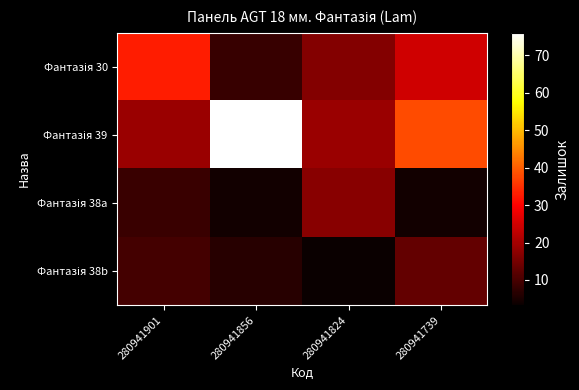

At which category does the chart reach its peak across all series?

280941856